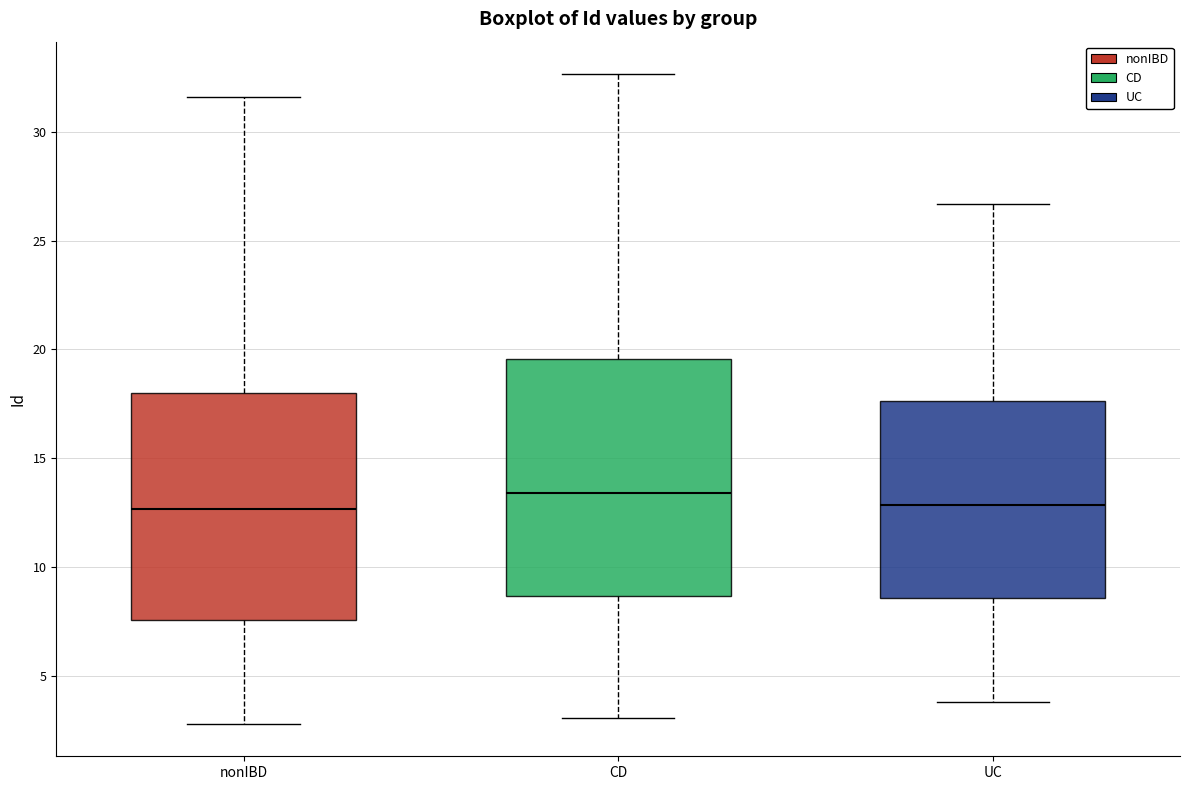

Reading left to right, transcribe this box plot: for each box, give where its median line is, the range the box spans, and where its two whiskers end, as read against the y-axis. The values are not printed on the chart, so give them approximately, as read against the axis.

nonIBD: median 12.5, box 7.5 to 18.0, whiskers 3.0 to 31.5
CD: median 13.5, box 8.5 to 19.5, whiskers 3.0 to 32.5
UC: median 13.0, box 8.5 to 17.5, whiskers 4.0 to 26.5